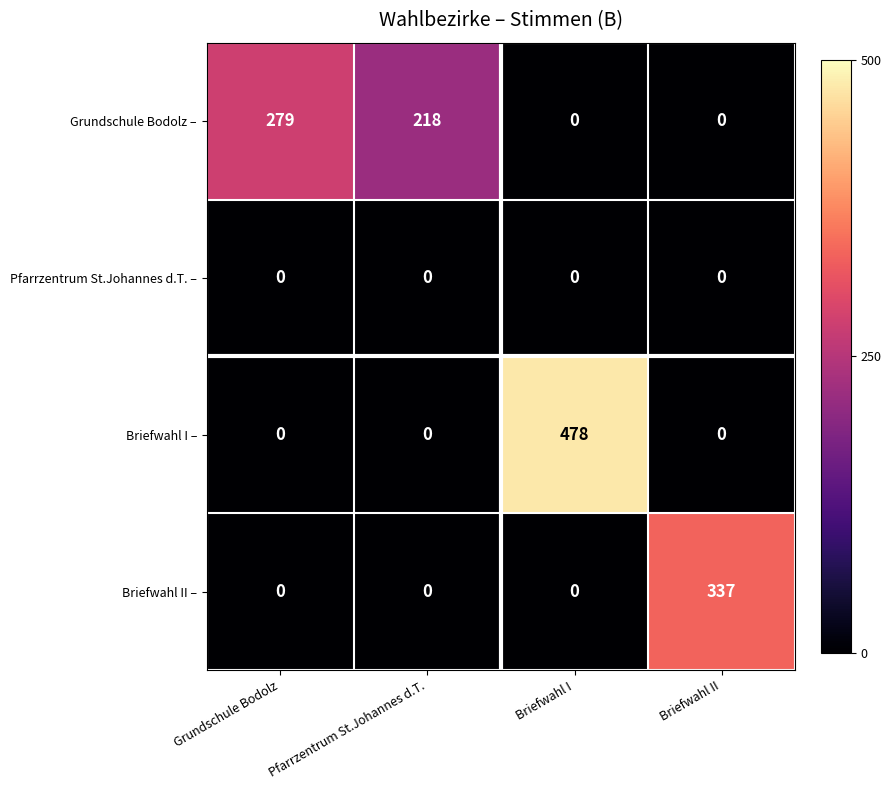

What is the difference between the Grundschule Bodolz – values at Briefwahl II and Pfarrzentrum St.Johannes d.T.?

218